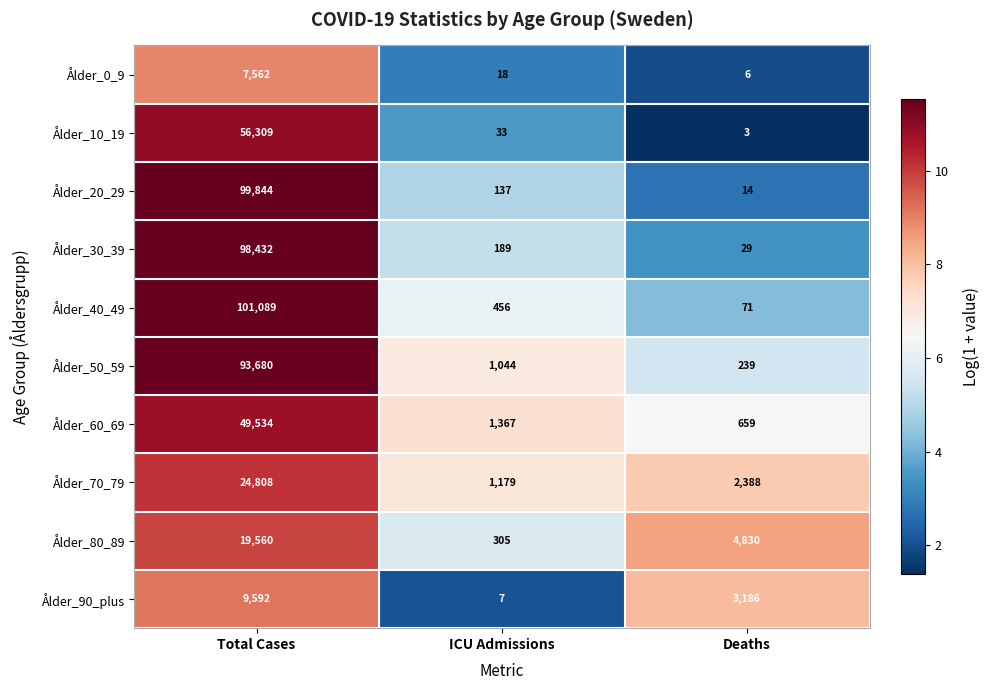

Which series has the widest spread of values?

Ålder_40_49